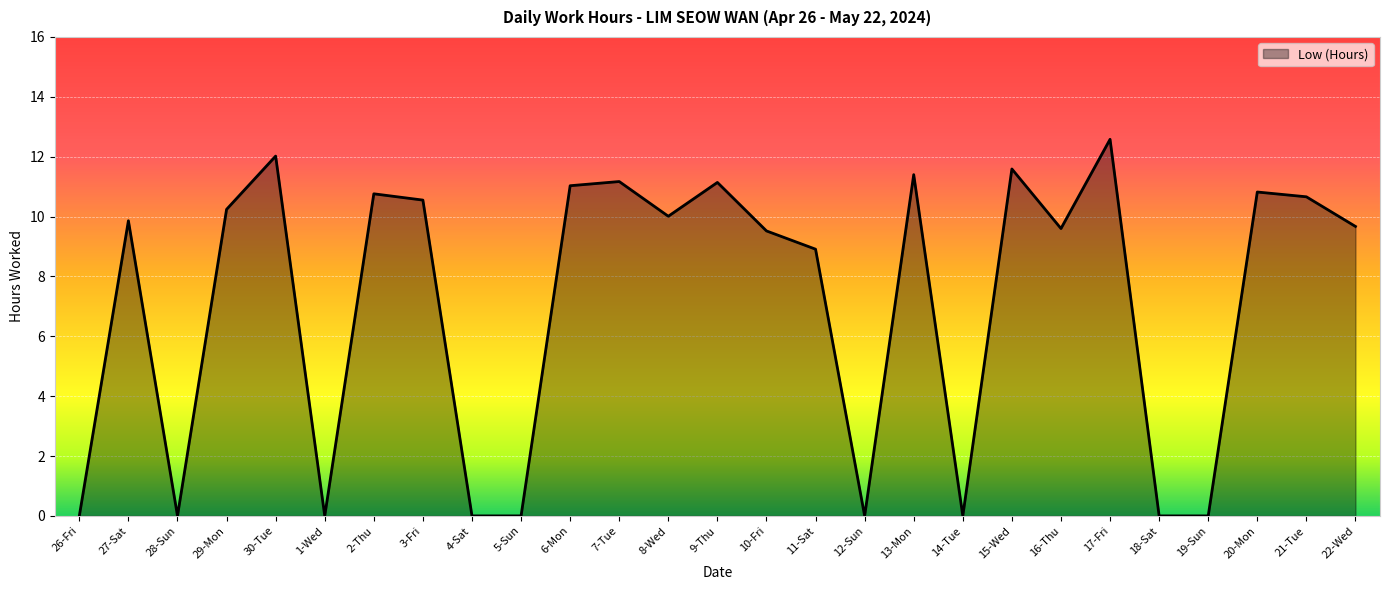

Which label corresponds to the largest value in the chart?

17-Fri